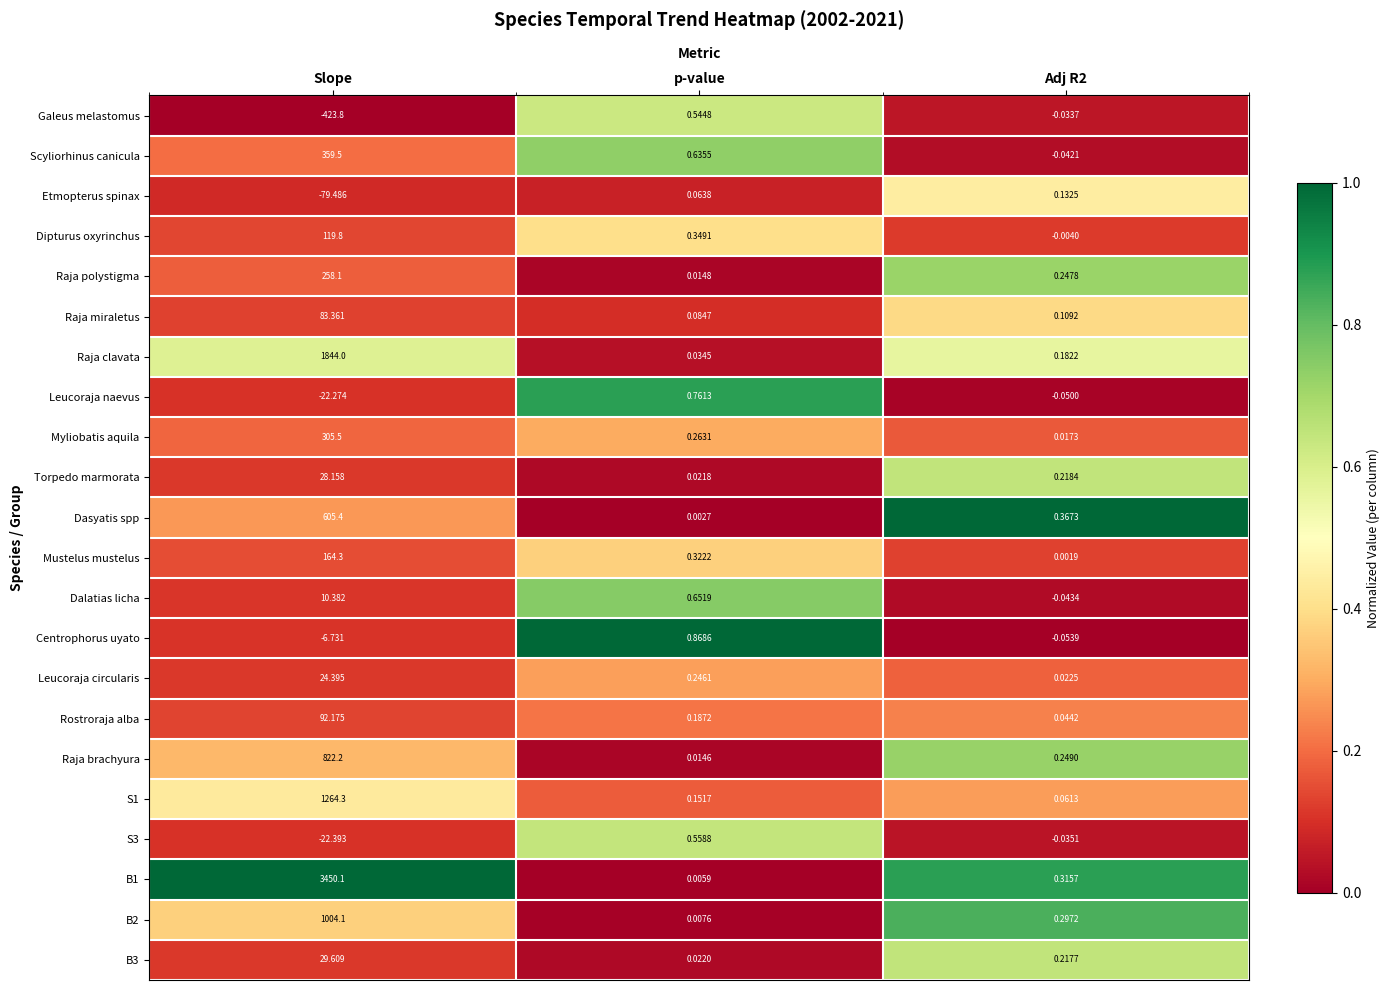

At which category does the chart reach its peak across all series?

Slope